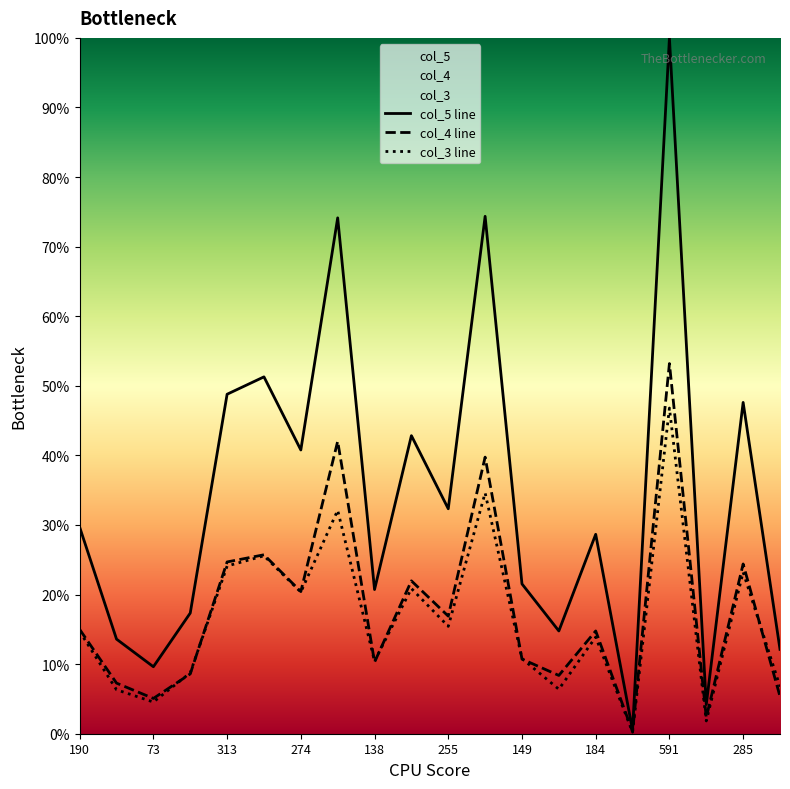

Is the value of col_3 line at 184 greater than the value of col_5 line at 184?

No